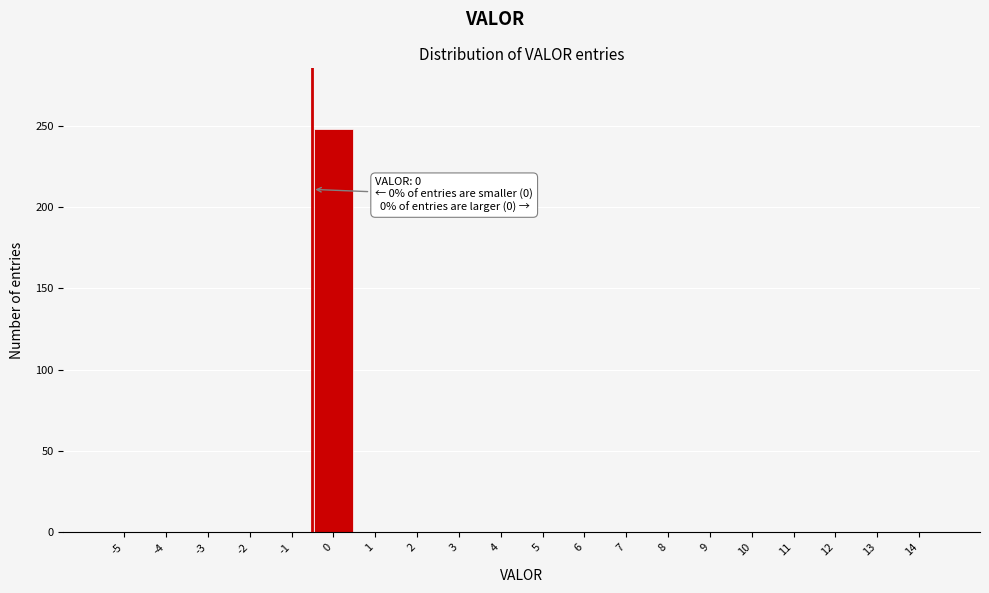

Reading left to right, what are all the values shown in this chart?

-5=0	-4=0	-3=0	-2=0	-1=0	0=248	1=0	2=0	3=0	4=0	5=0	6=0	7=0	8=0	9=0	10=0	11=0	12=0	13=0	14=0